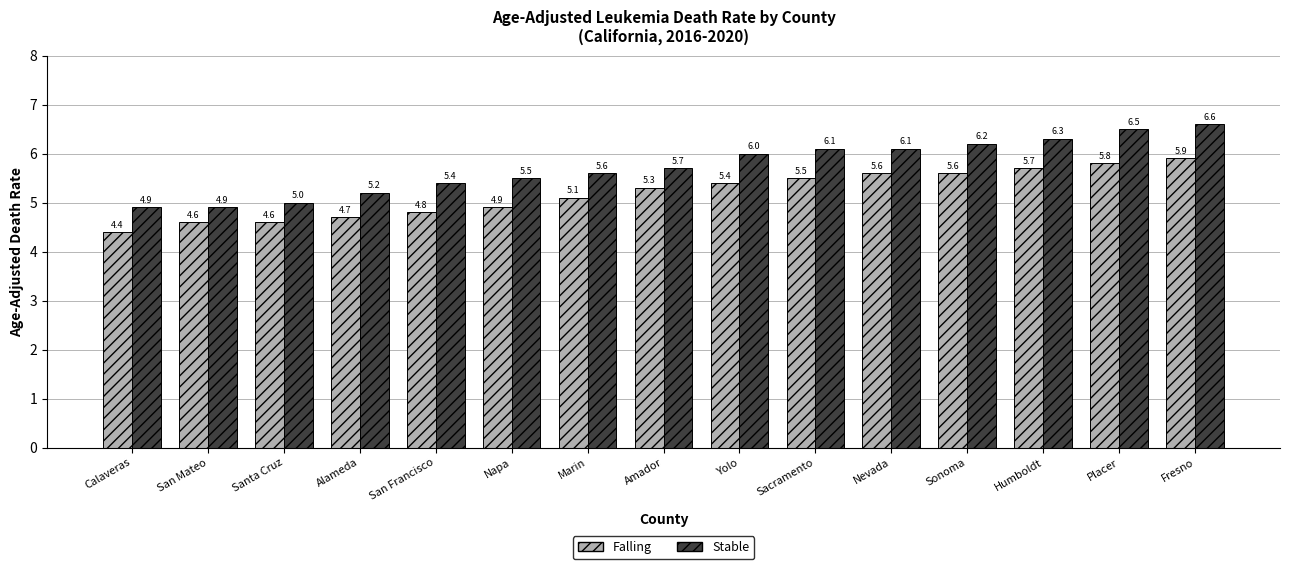

Which category has the lowest value across all series?

Calaveras